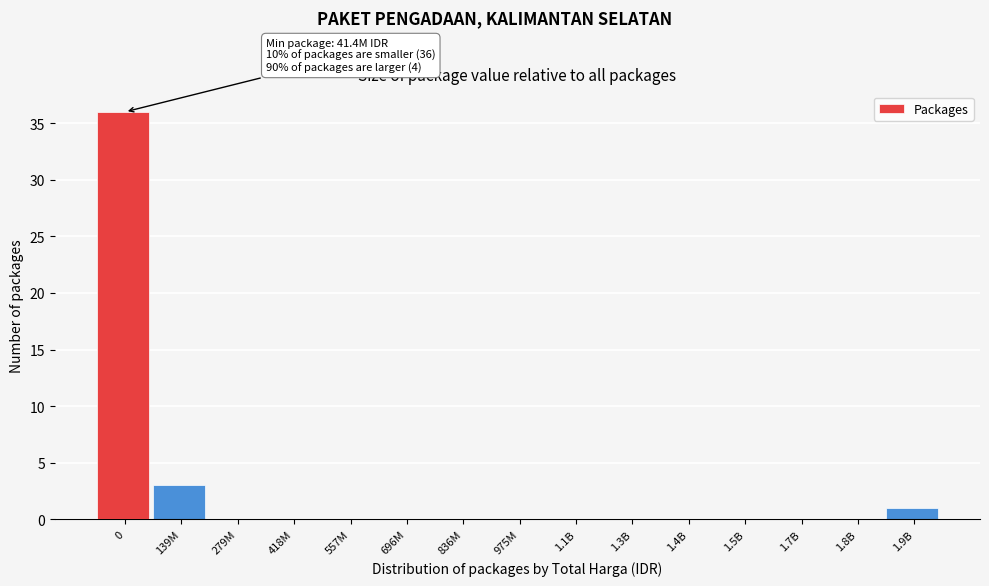

Reading left to right, transcribe all the data shown in this chart.

0=36	139M=3	279M=0	418M=0	557M=0	696M=0	836M=0	975M=0	1.1B=0	1.3B=0	1.4B=0	1.5B=0	1.7B=0	1.8B=0	1.9B=1